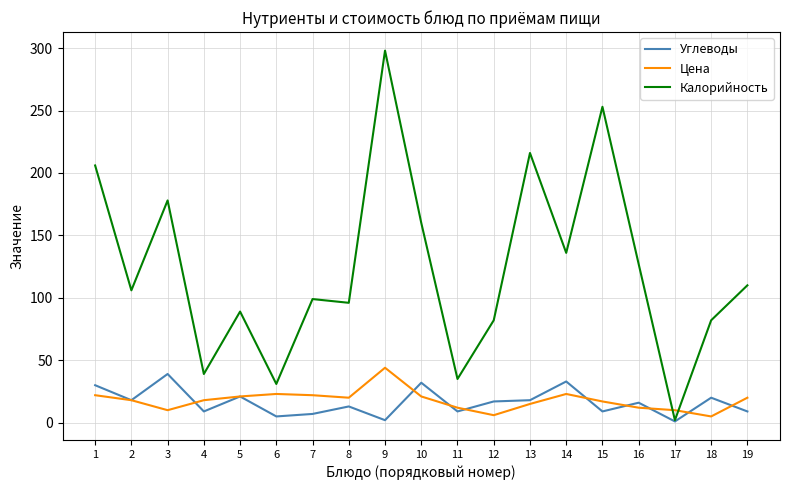

What is the spread (max minus min) of values at 6?

26